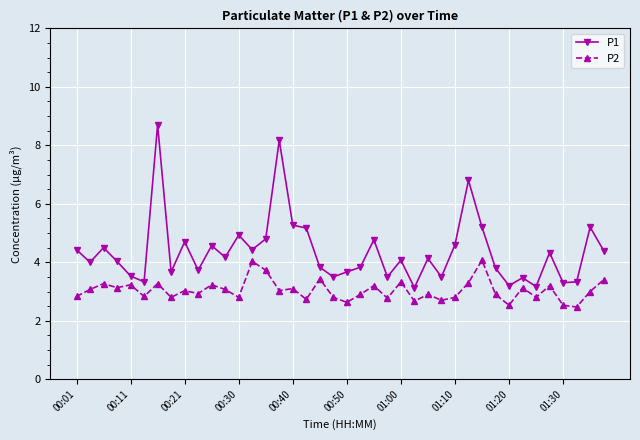

True or false: P2 and P1 cross at least once.

False